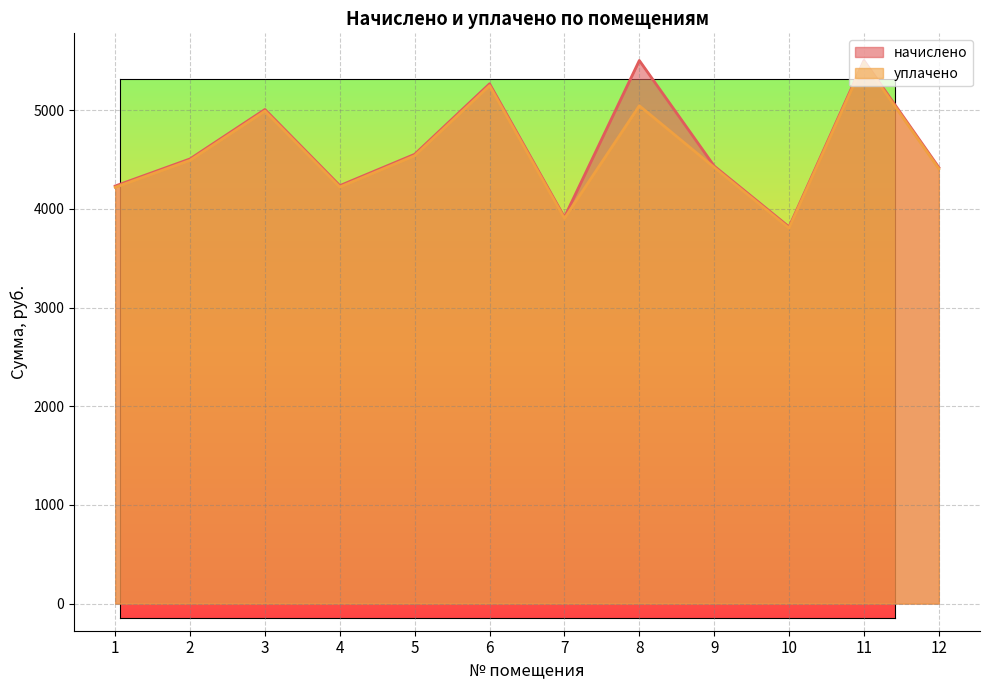

Count the number of categories in the chart.

12